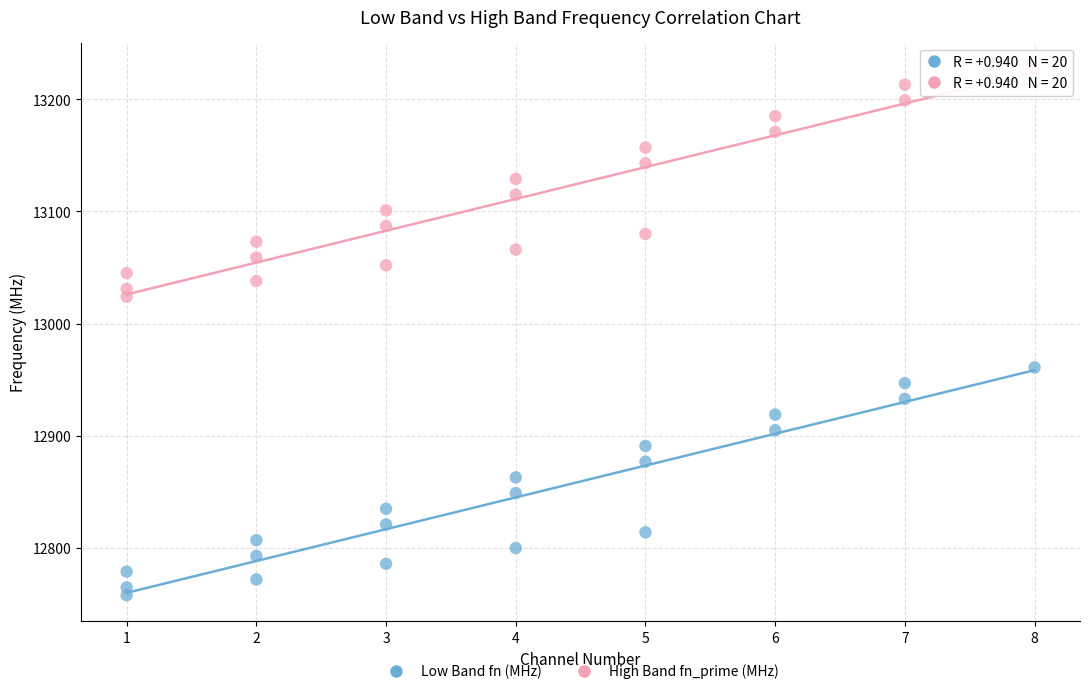

What is the X range (max minus min) for the scatter plot?

7